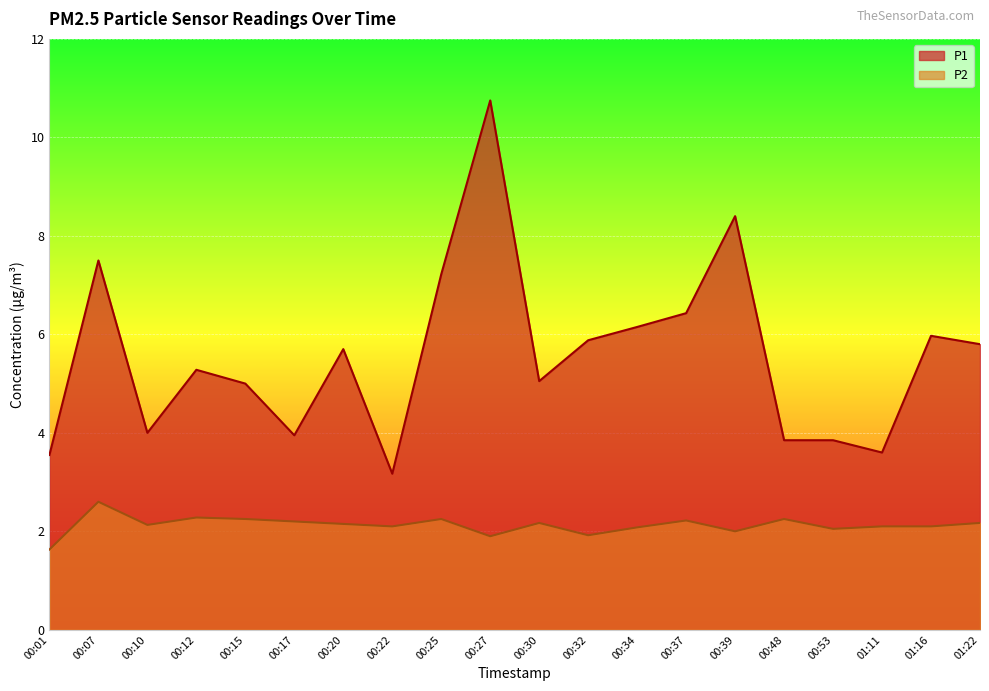

What is the label of the 8th point from the left?

00:22